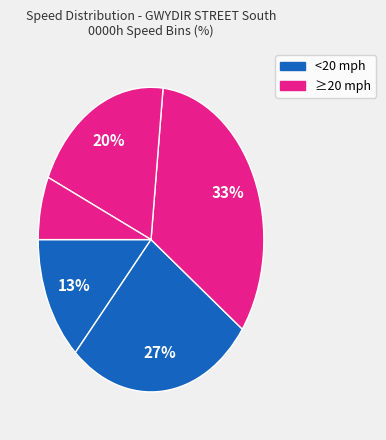

Count the number of slices in the pie.

5